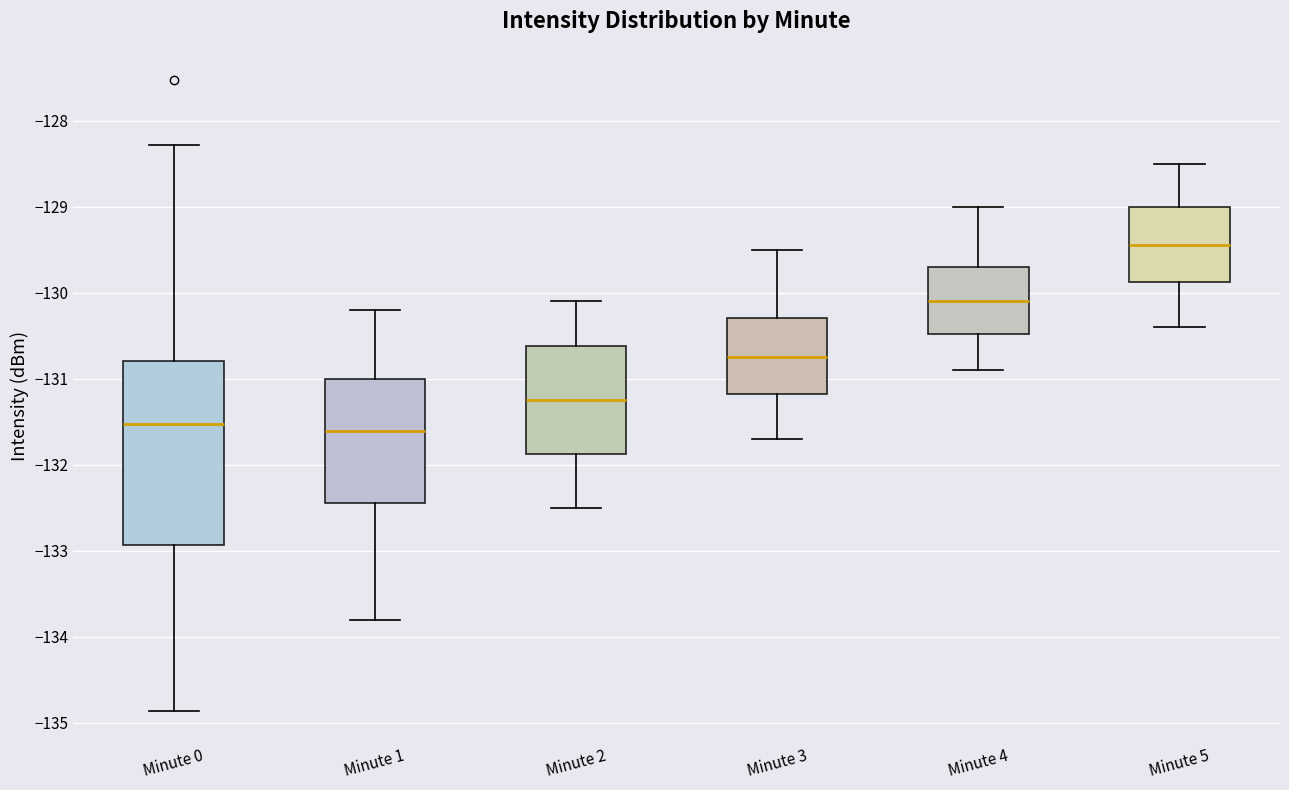

Which box has the highest median line?

Minute 5